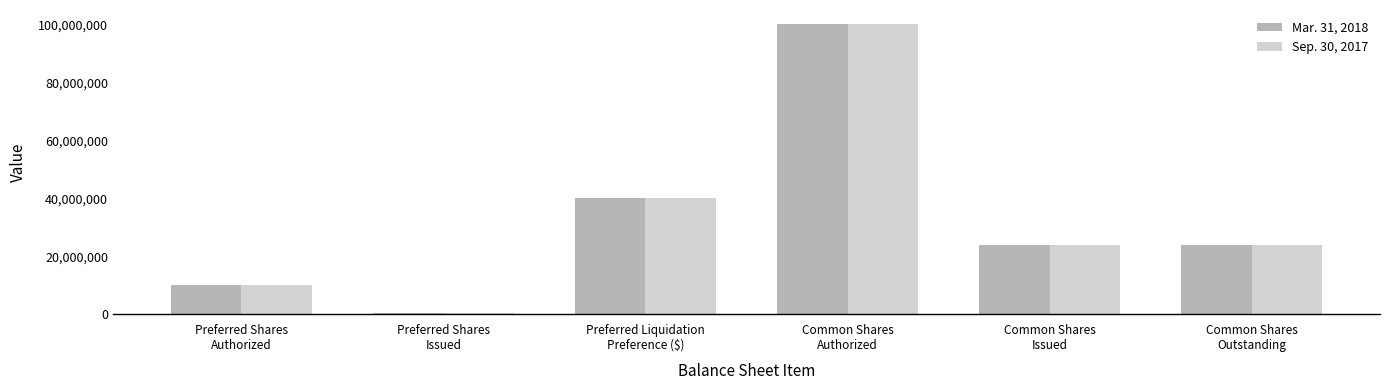

What is the minimum value shown in the chart?

400000